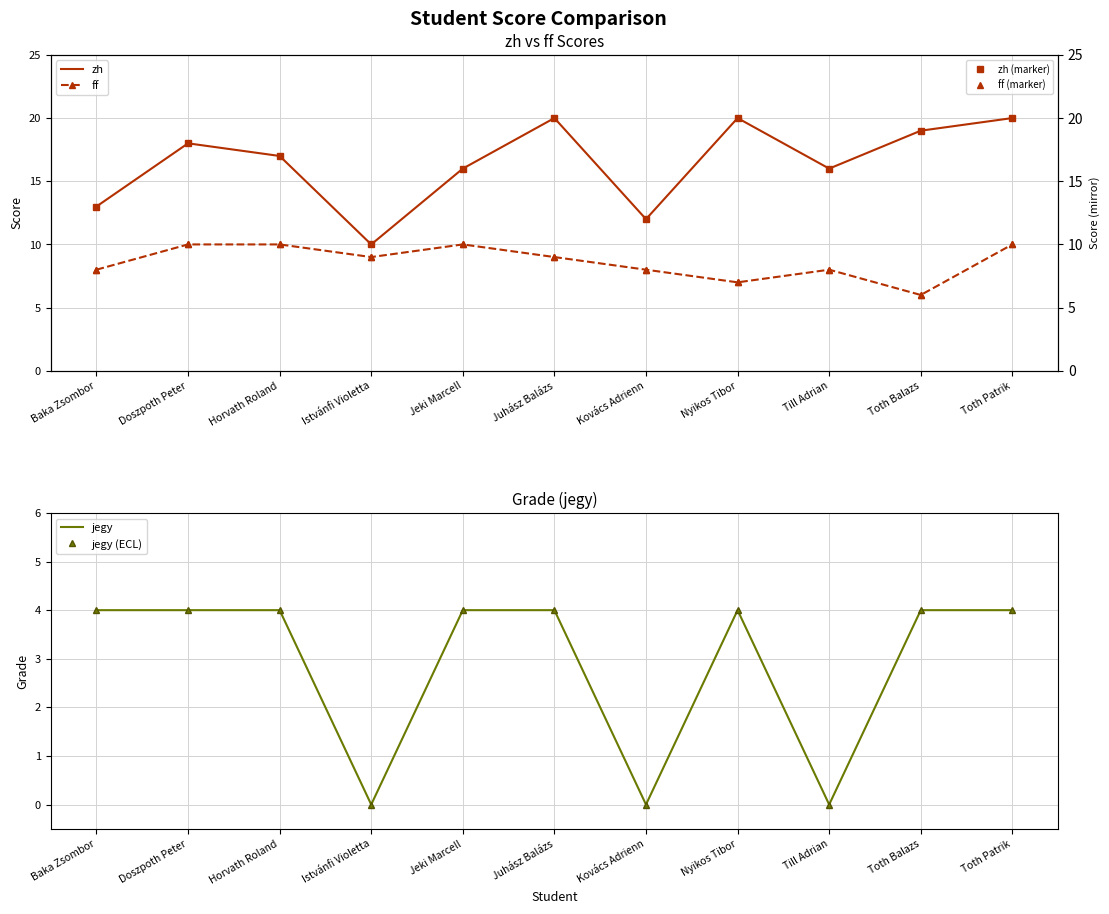

True or false: jegy (ECL) and jegy intersect in this chart.

False